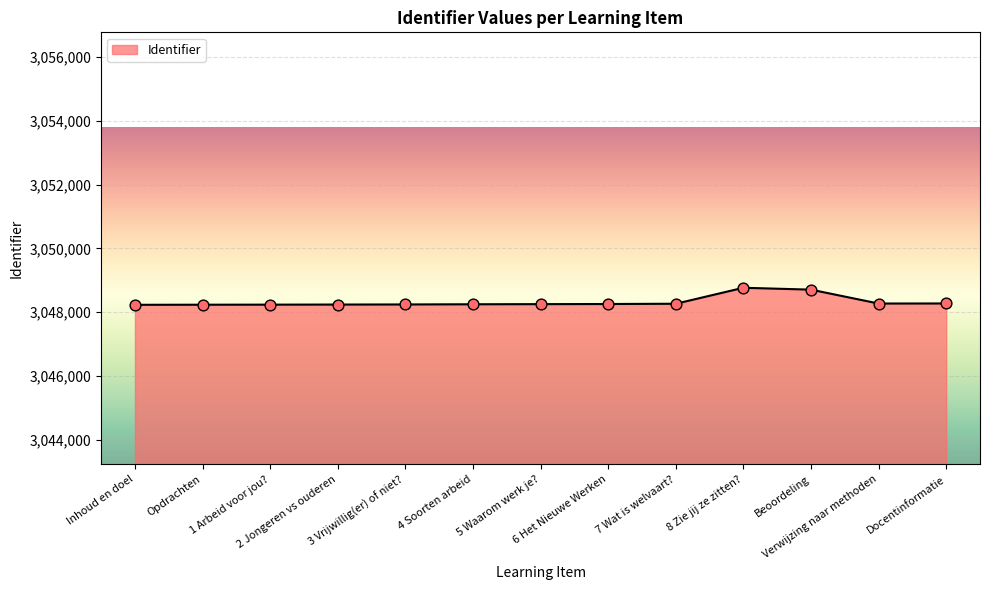

Approximately how many times larger is the value at Inhoud en doel compared to Opdrachten?

1.0